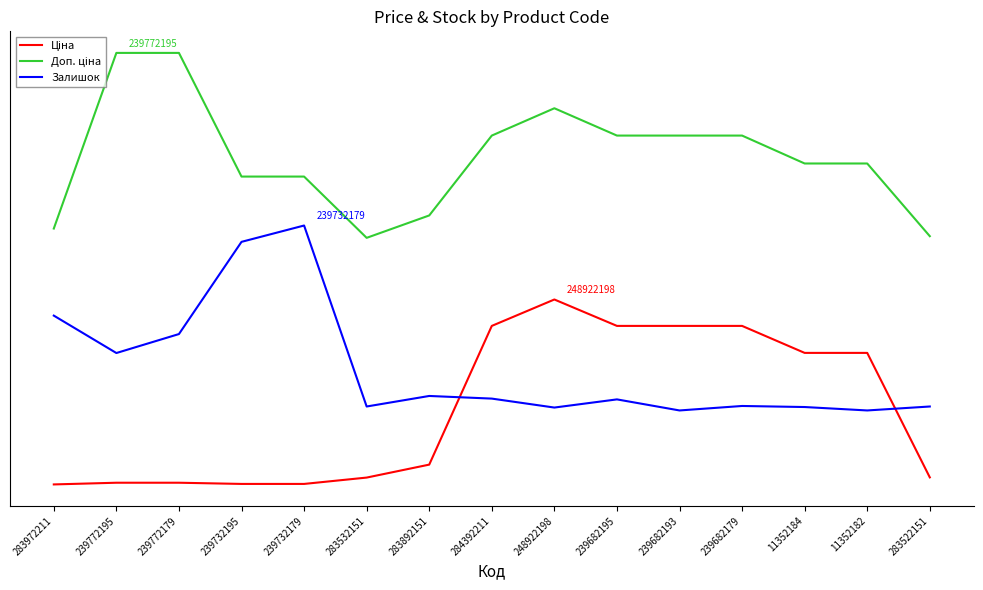

What is the label of the 6th point from the left?

283532151